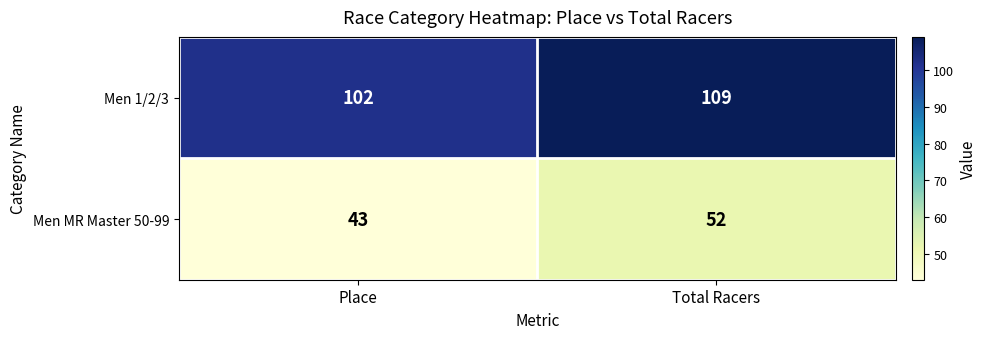

What is the sum of the Men 1/2/3 values at Total Racers and Place?

211